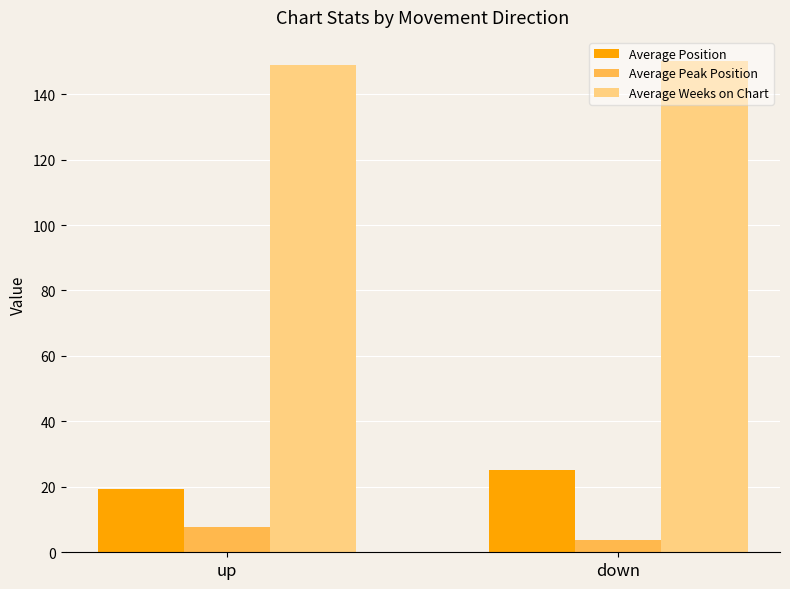

What is the difference between the highest and lowest values at down?

146.1